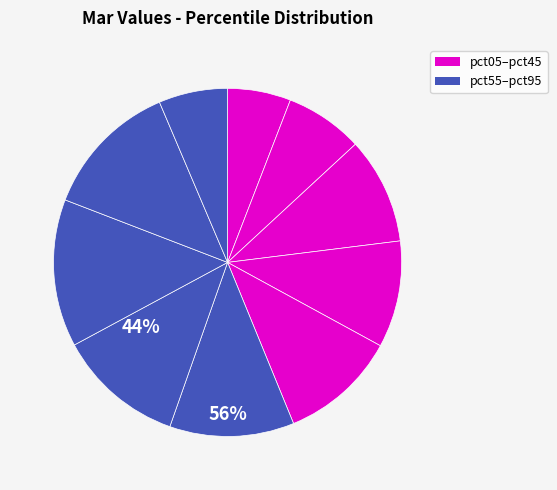

How many slices are in this pie chart?

10